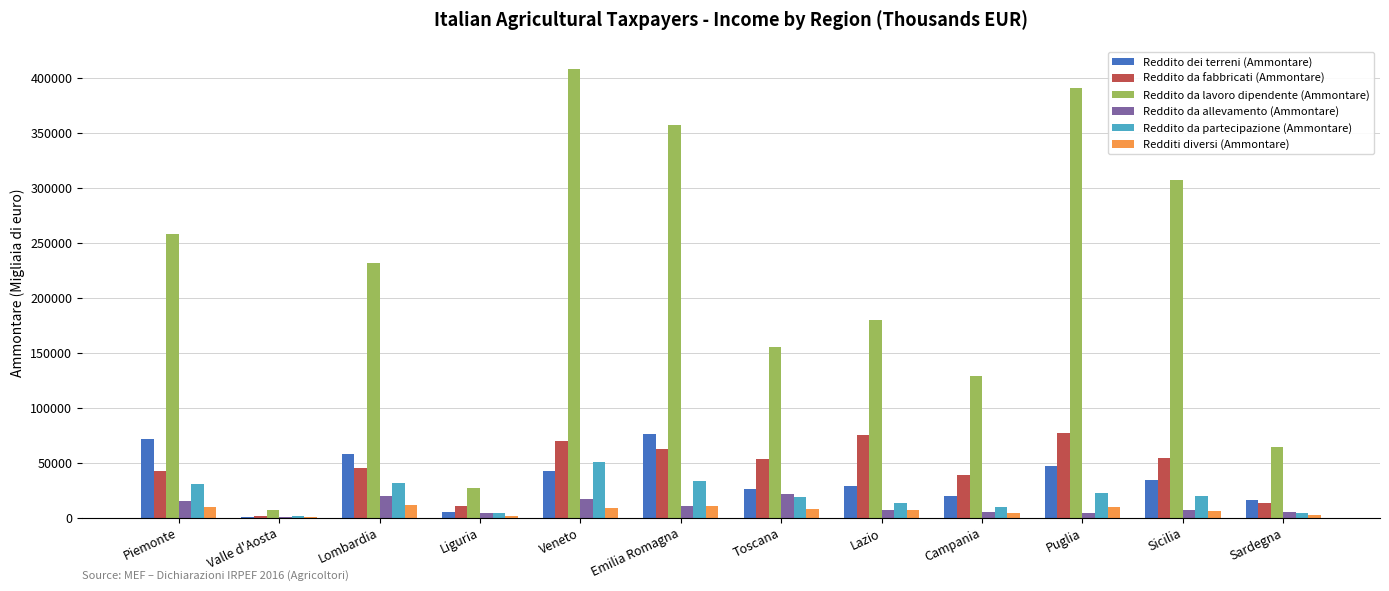

At which label is Reddito da lavoro dipendente (Ammontare) closest to 207720?

Lombardia